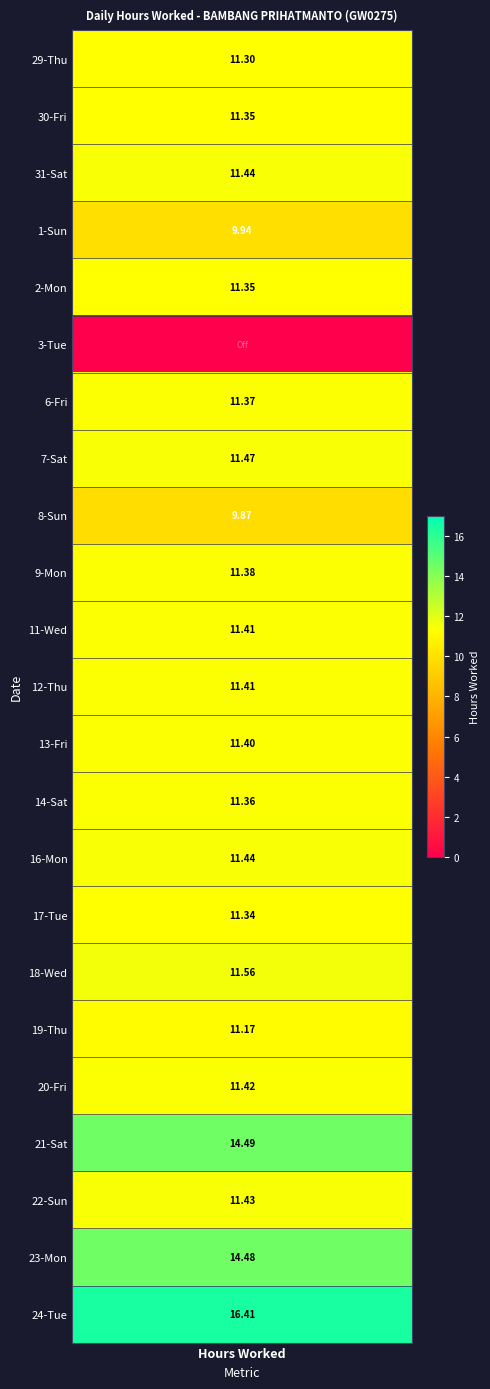

Is it true that 1-Sun equals 4.3 at 6?

False